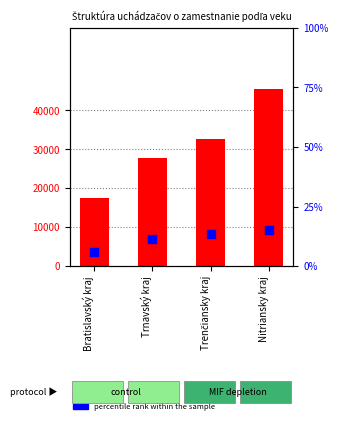

What are all the series names shown in the legend?

count, percentile rank within the sample